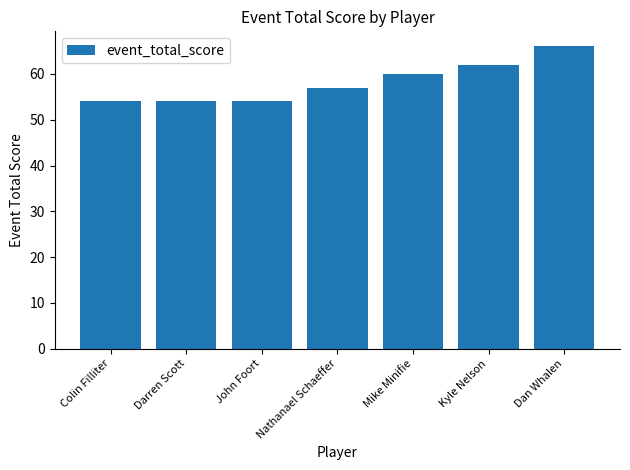

Where is the data nearest to the value 60?

Mike Minifie